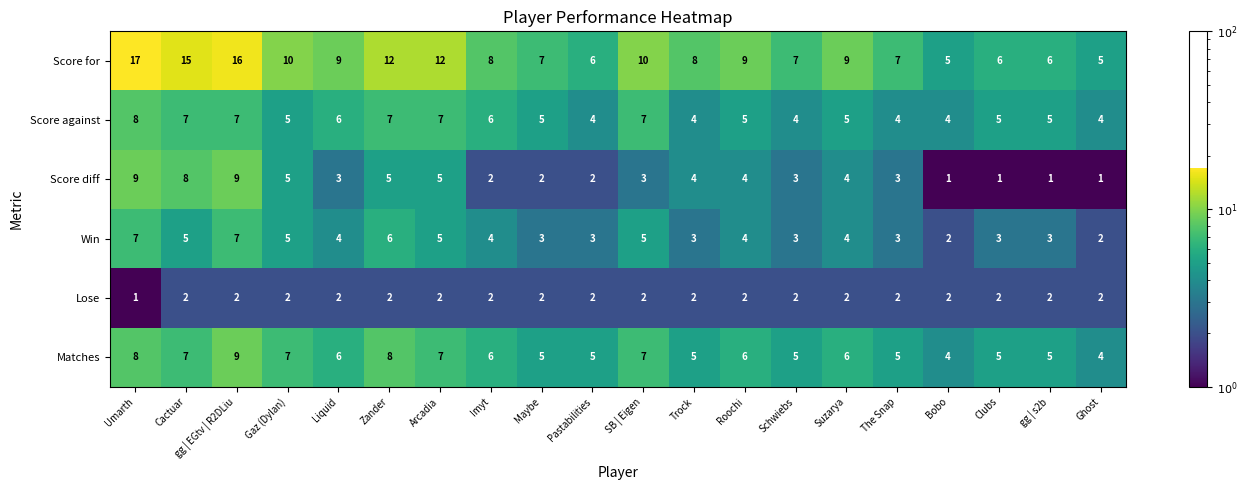

The Win series shows 4 at Imyt. True or false?

True